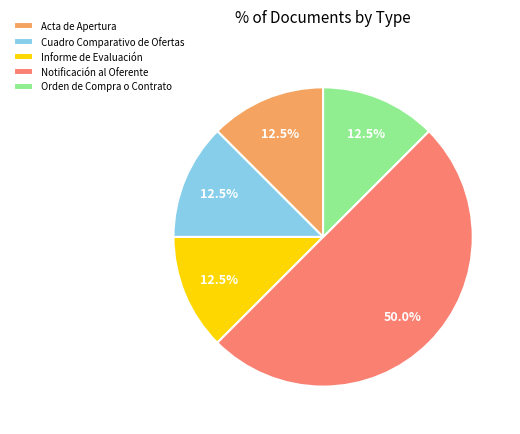

How many segments does this pie chart have?

5